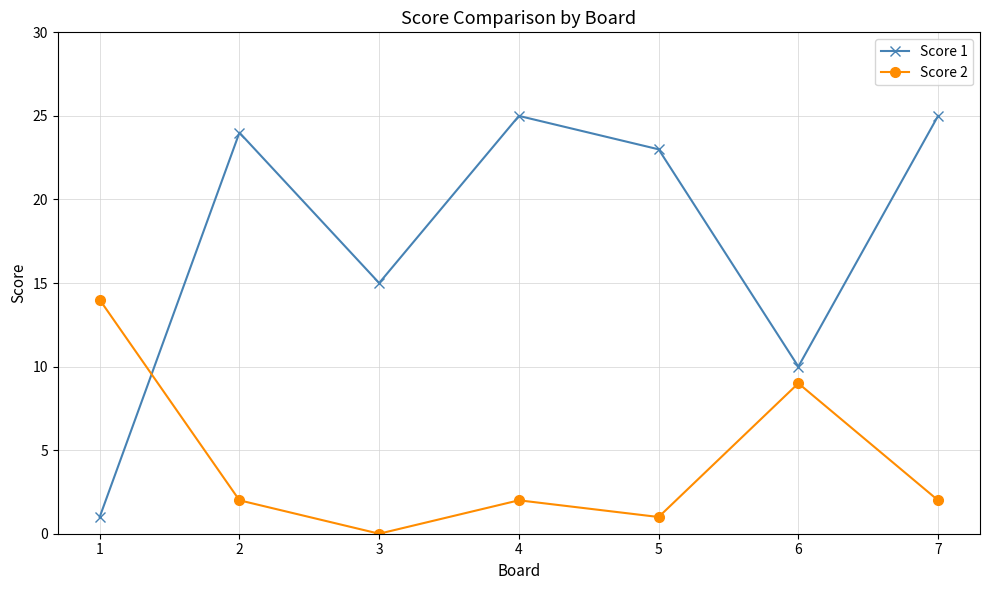

What is the value of the Score 1 point at the 2nd from the left?

24